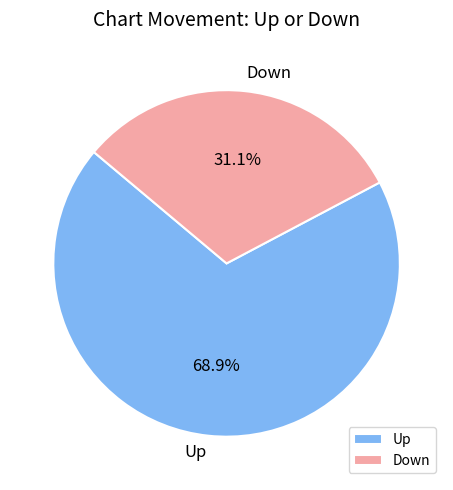

To the nearest percent, what is the difference between the largest and smallest slice percentages?

38%